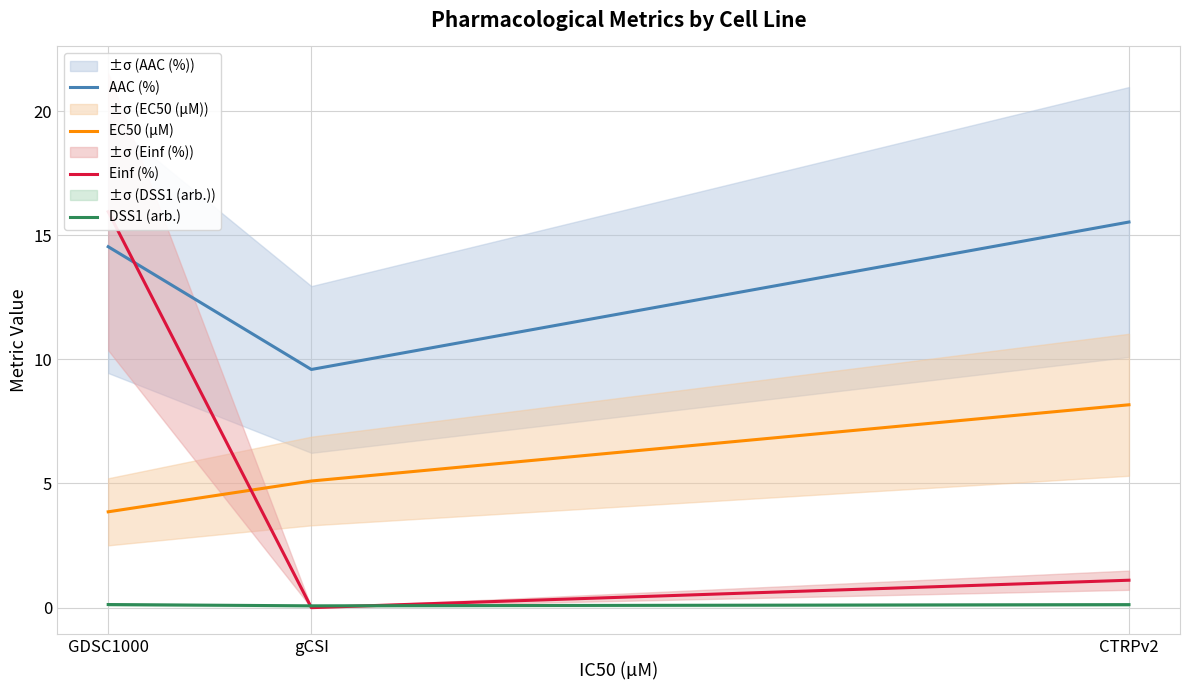

What is the spread (max minus min) of values at gCSI?

9.6